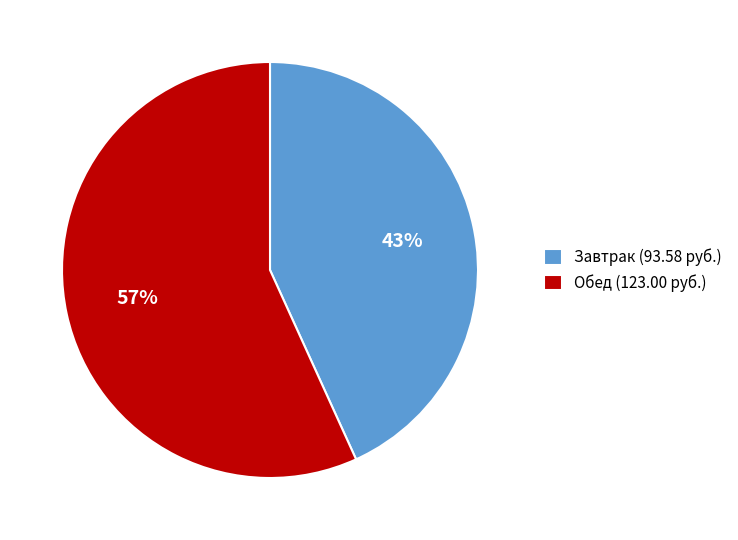

To the nearest percent, what portion does Обед (123.00 руб.) represent?

57%